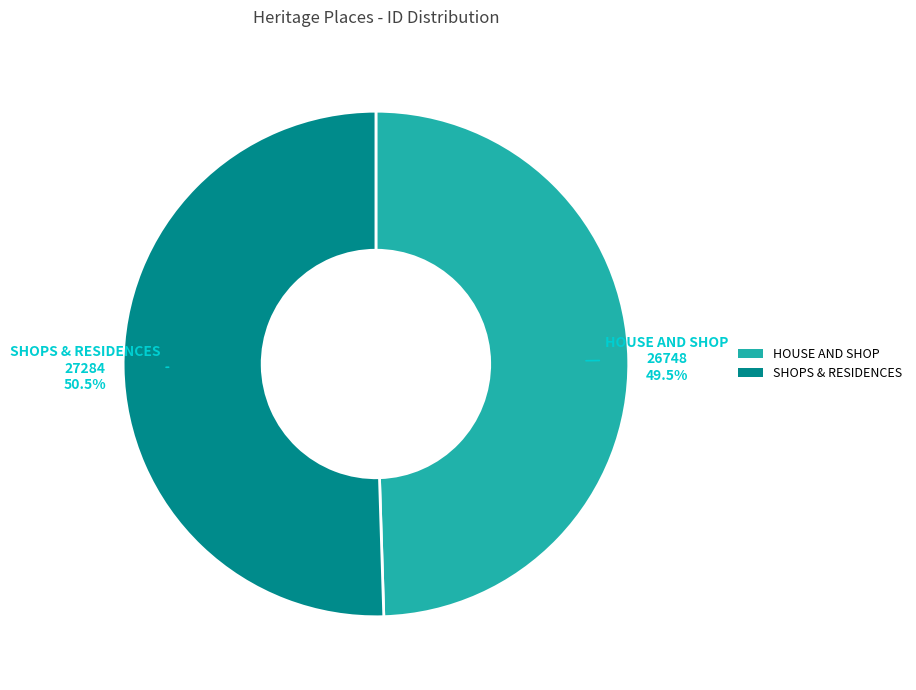

To the nearest percent, what is the difference between the largest and smallest slice percentages?

1%